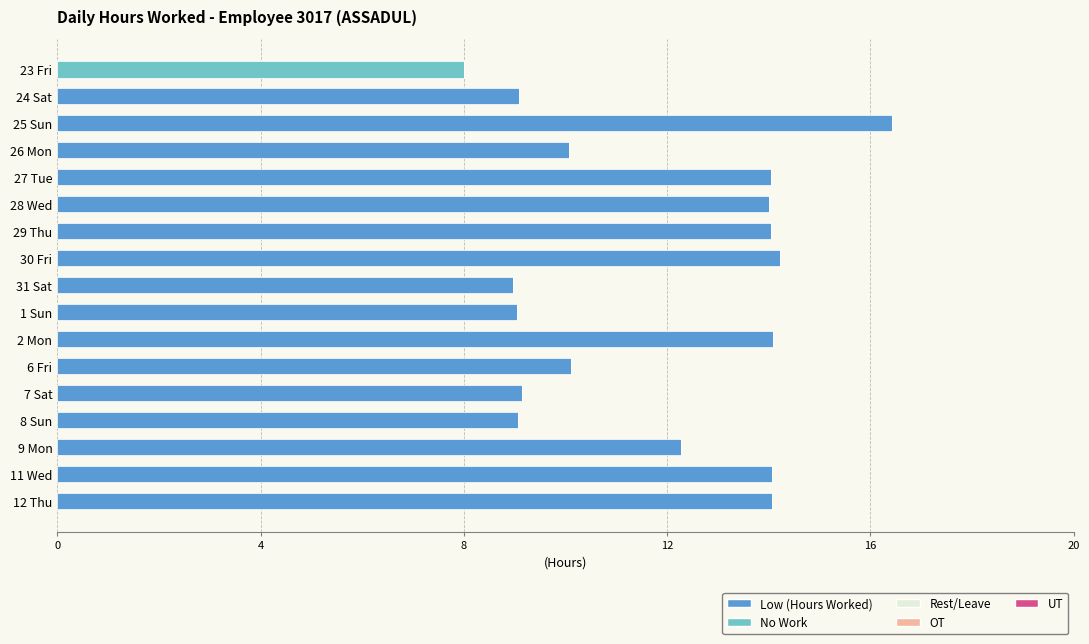

True or false: Low (Hours Worked) has a value of 2.7 at 26 Mon.

False